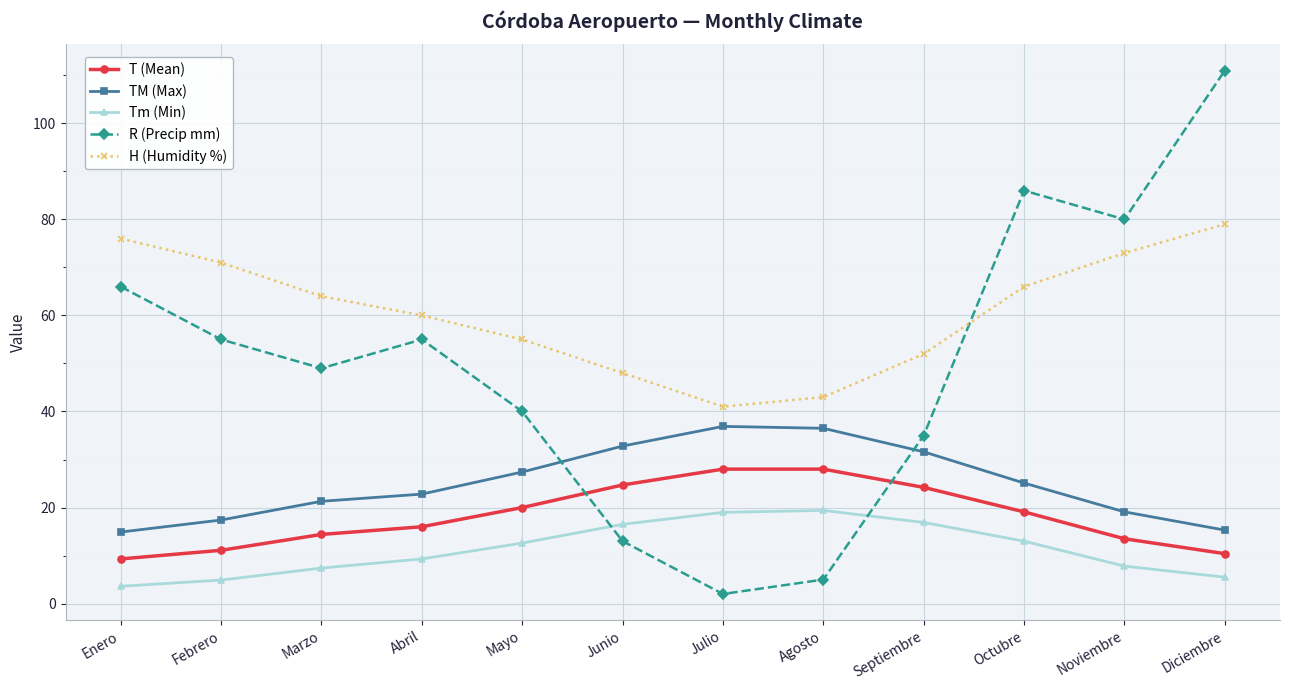

Which series changed the most between Marzo and Noviembre?

R (Precip mm)